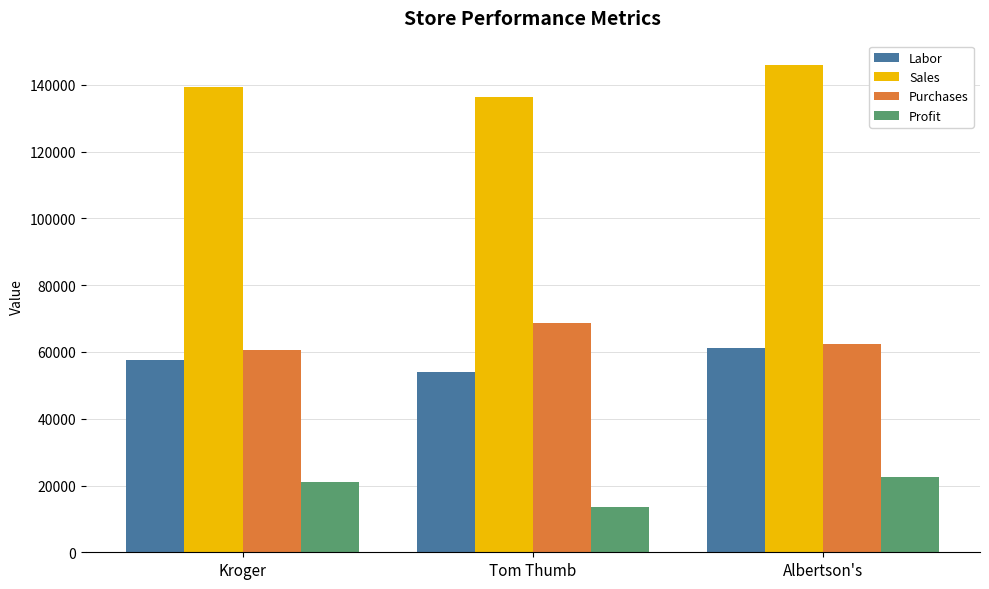

Does the chart contain any negative values?

No